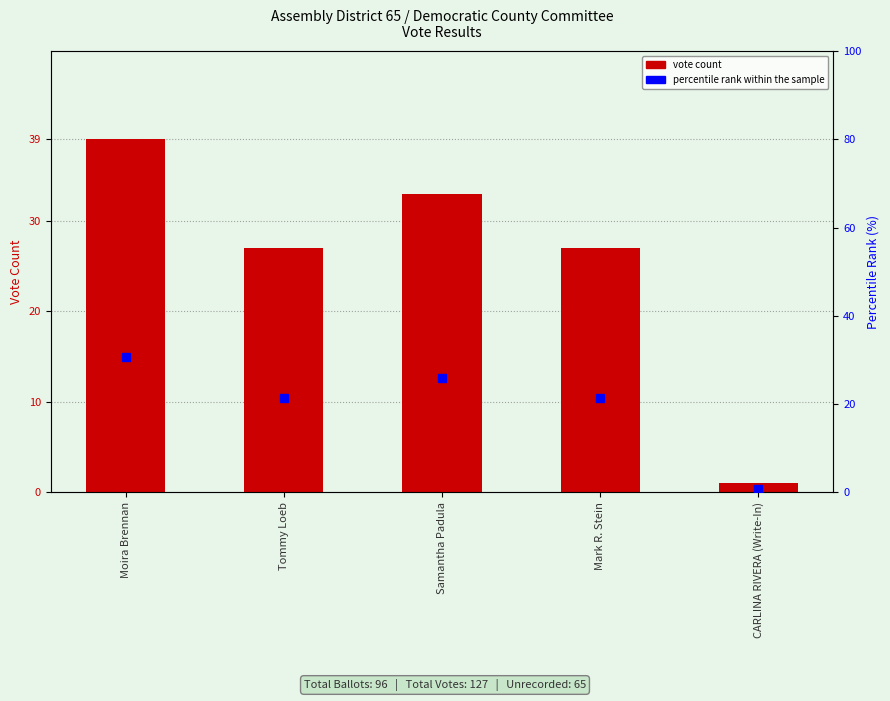

Reading left to right, what are all the values shown in this chart?

39	27	33	27	1